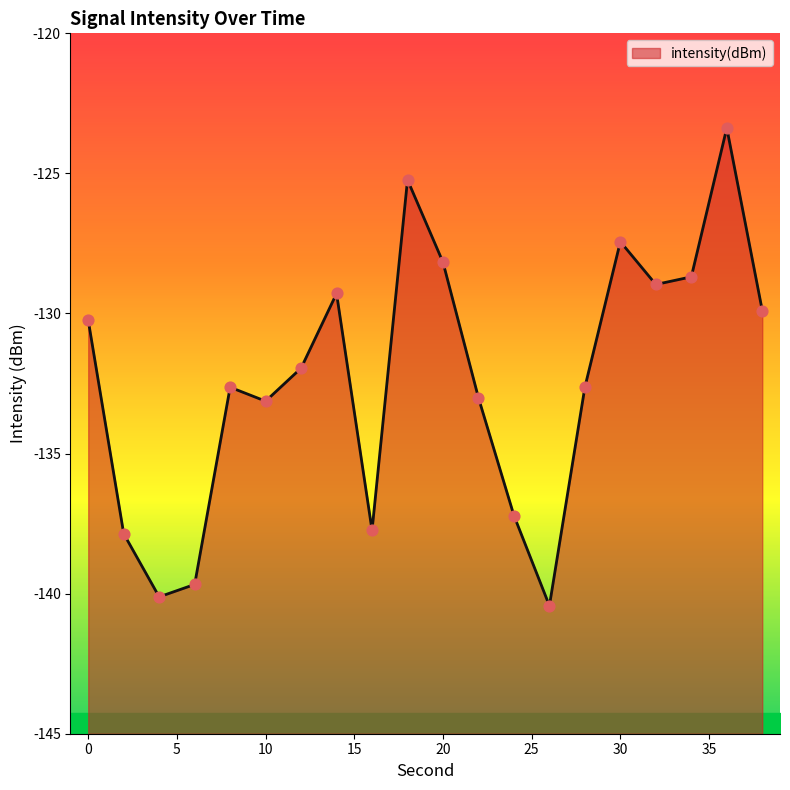

Between 26 and 32, which is larger?

32